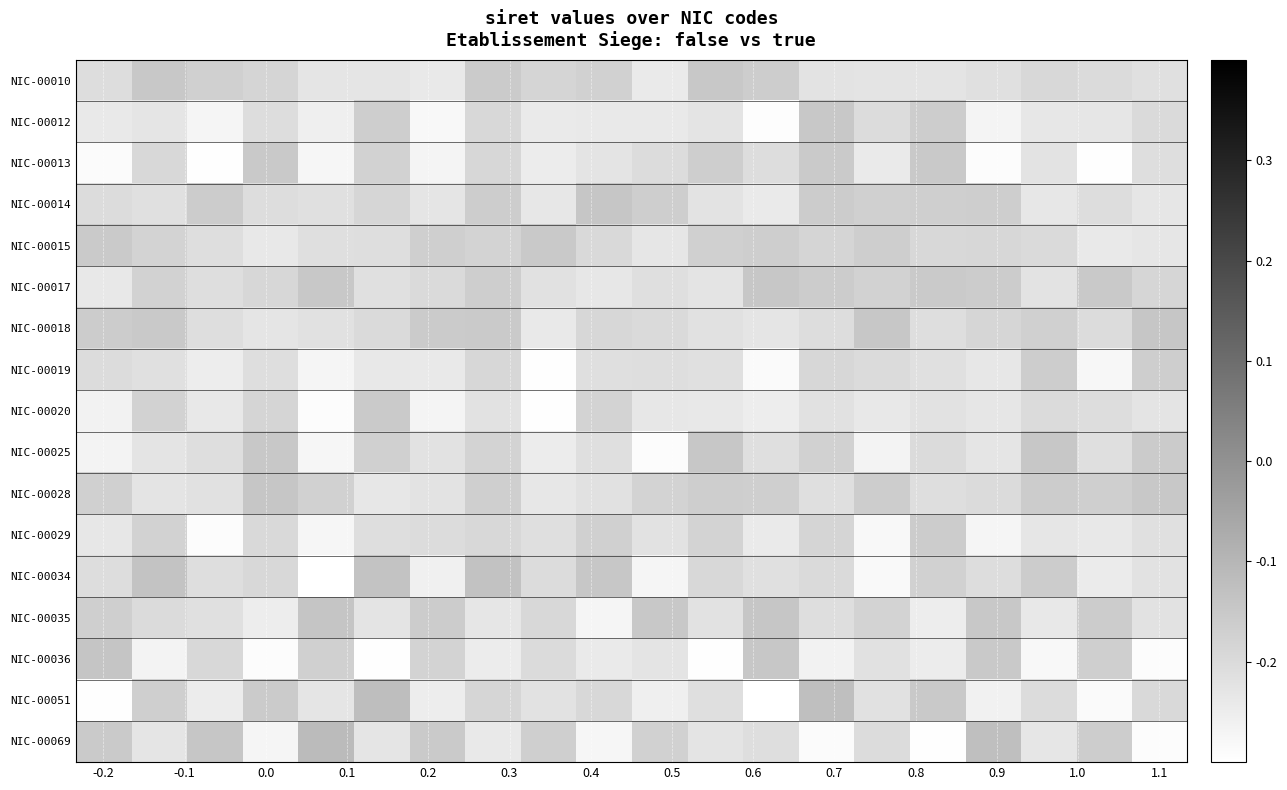

Count the number of data series in this chart.

17